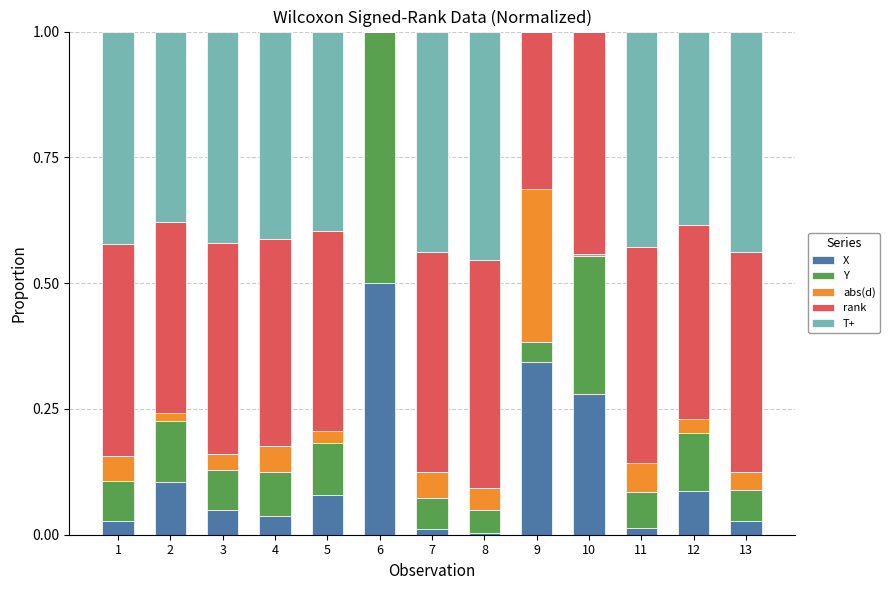

What is the total value across all series at 13?

1.0